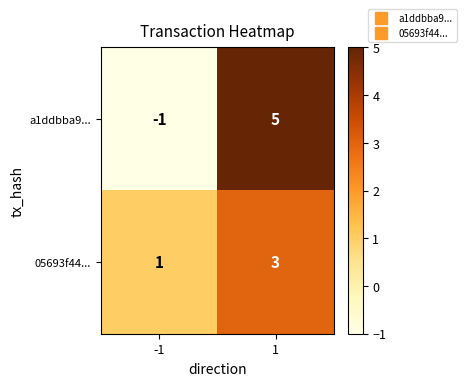

What value does the a1ddbba9... series have at 1?

5